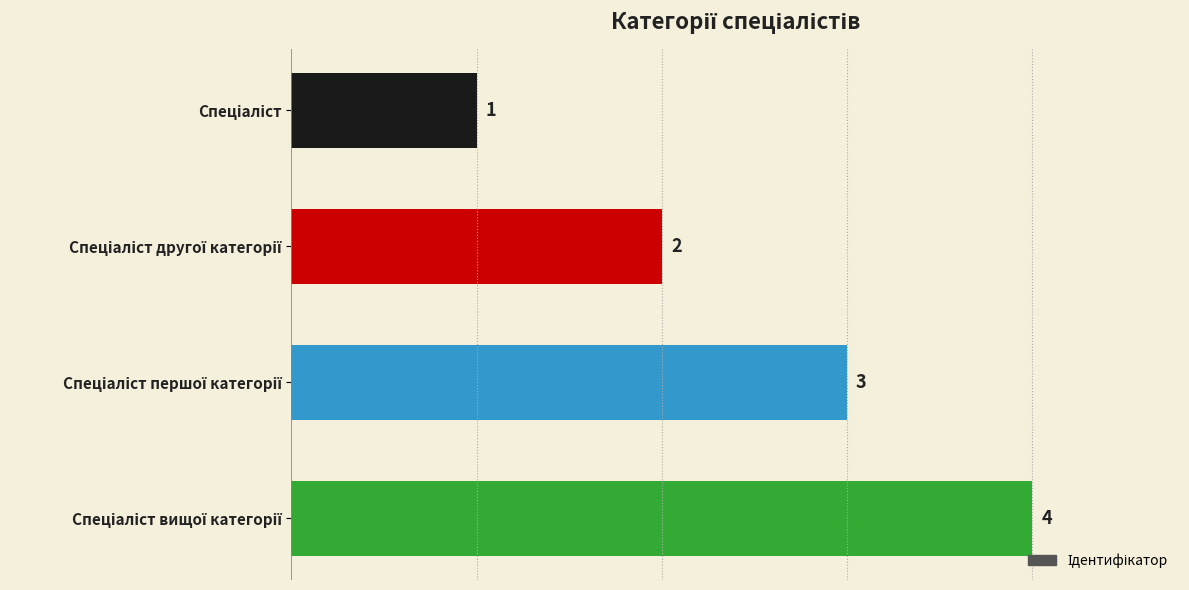

What is the value of the 2nd bar from the top?

2